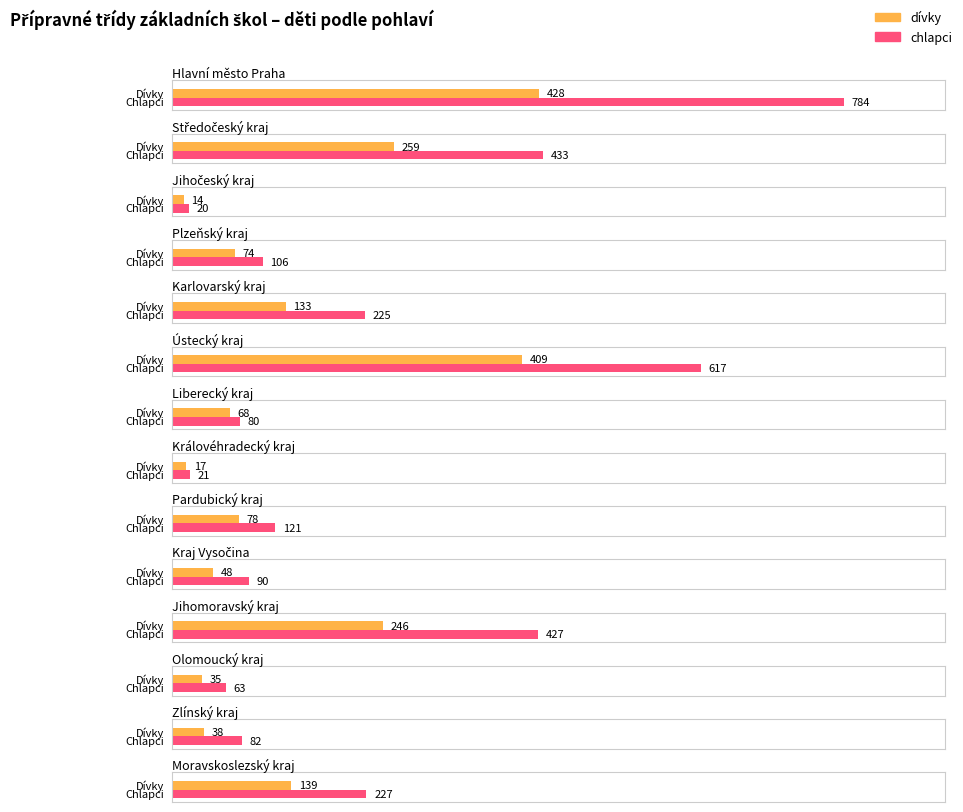

What is the difference between the second highest and second lowest values in the chlapci series?

596